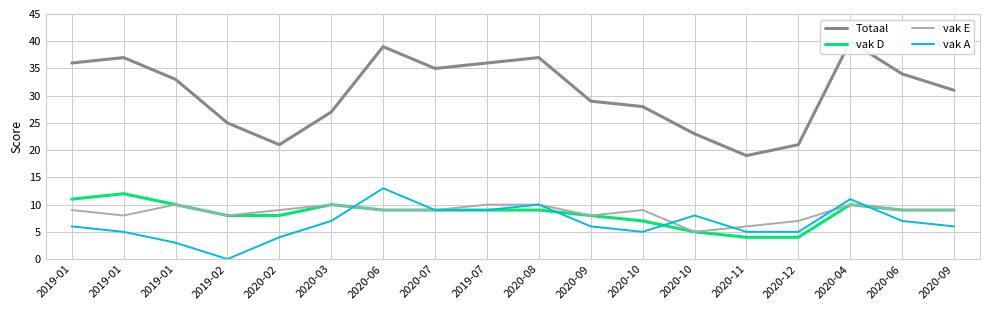

What is the label of the 12th point from the right?

2020-06